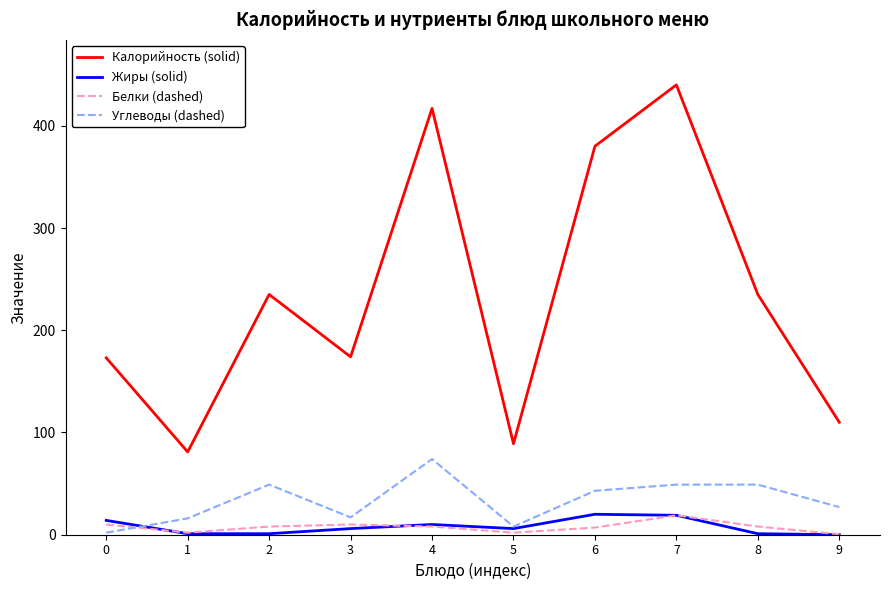

The value of Калорийность (solid) at 7 is 440.0. True or false?

True